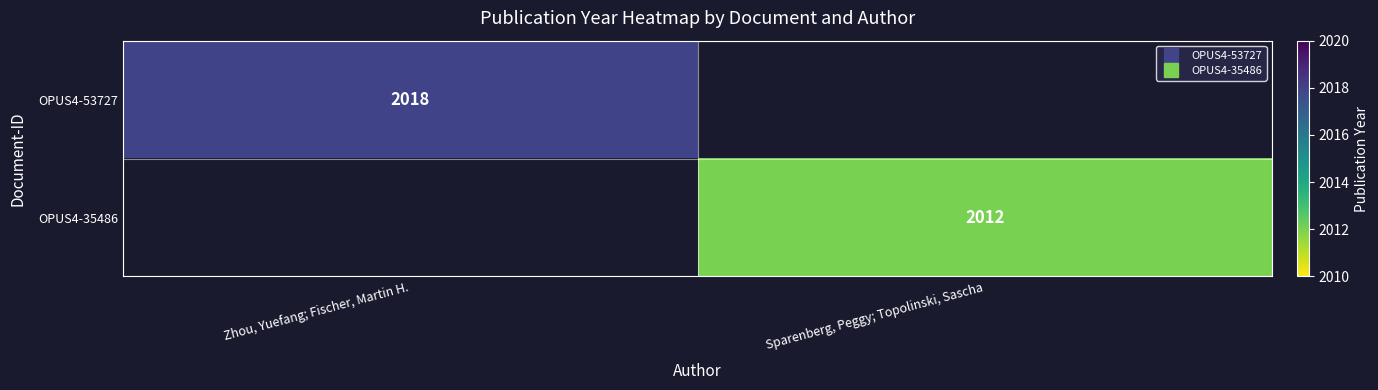

Which series has the largest range (max minus min)?

OPUS4-53727